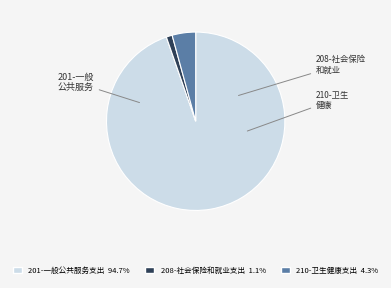

What is the smallest slice in the pie chart?

208-社会保险和就业支出